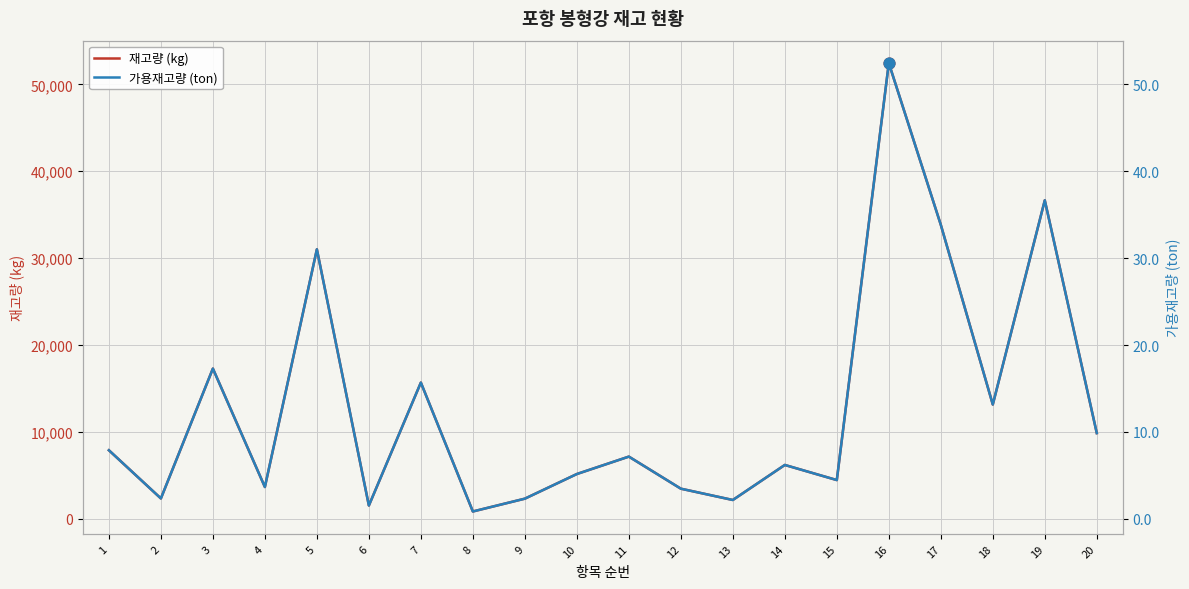

At which category is the sum across all series the highest?

16